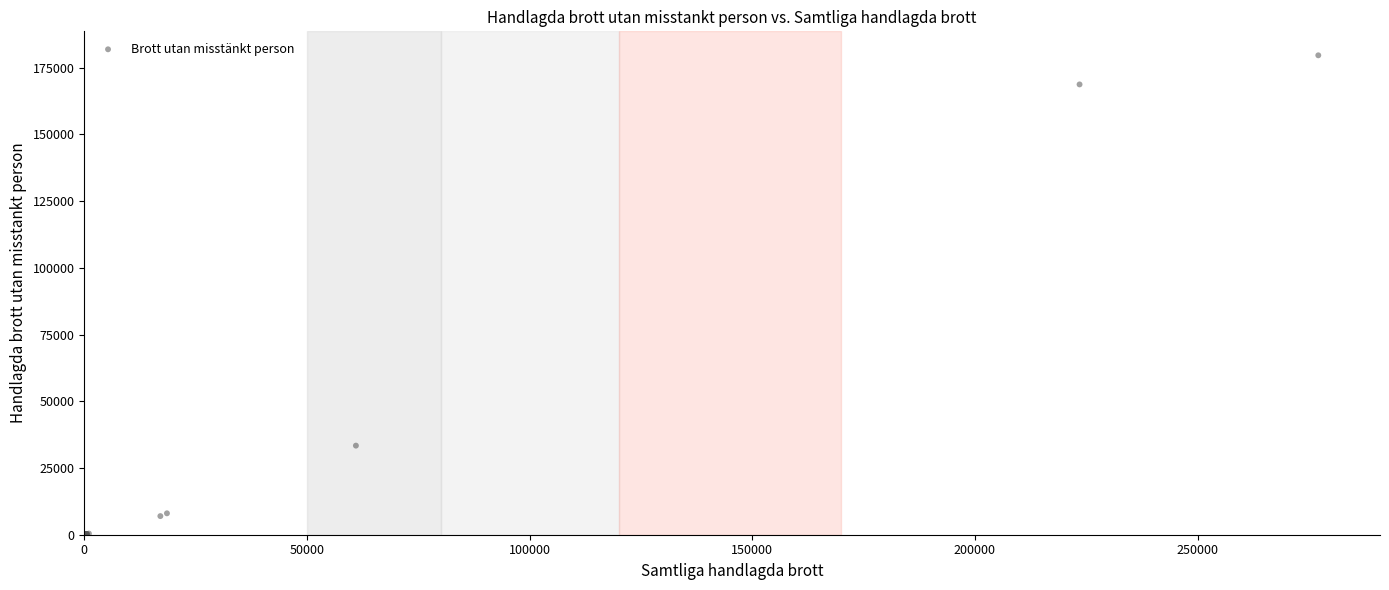

What Y value in the scatter plot is closest to 89791?

33374